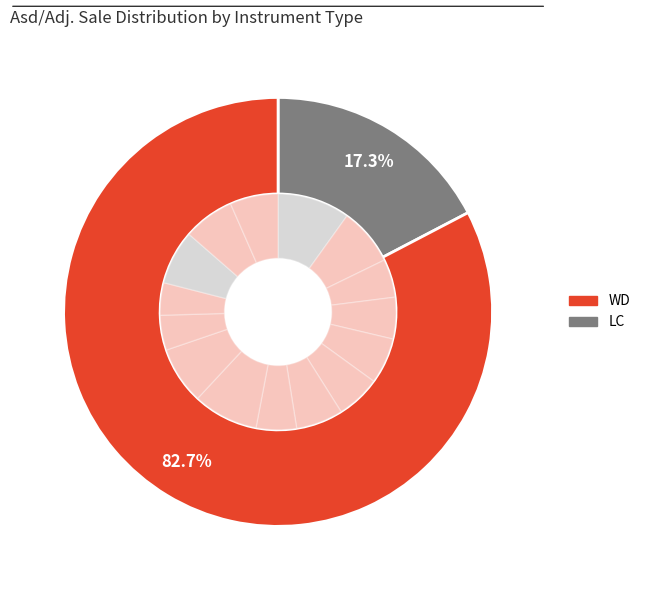

True or false: WD-15818 CARING accounts for 14% of the total.

False